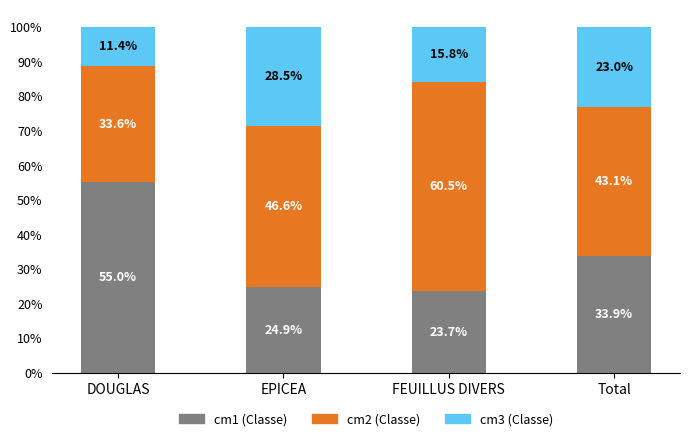

What is the total value across all series at DOUGLAS?

100.0